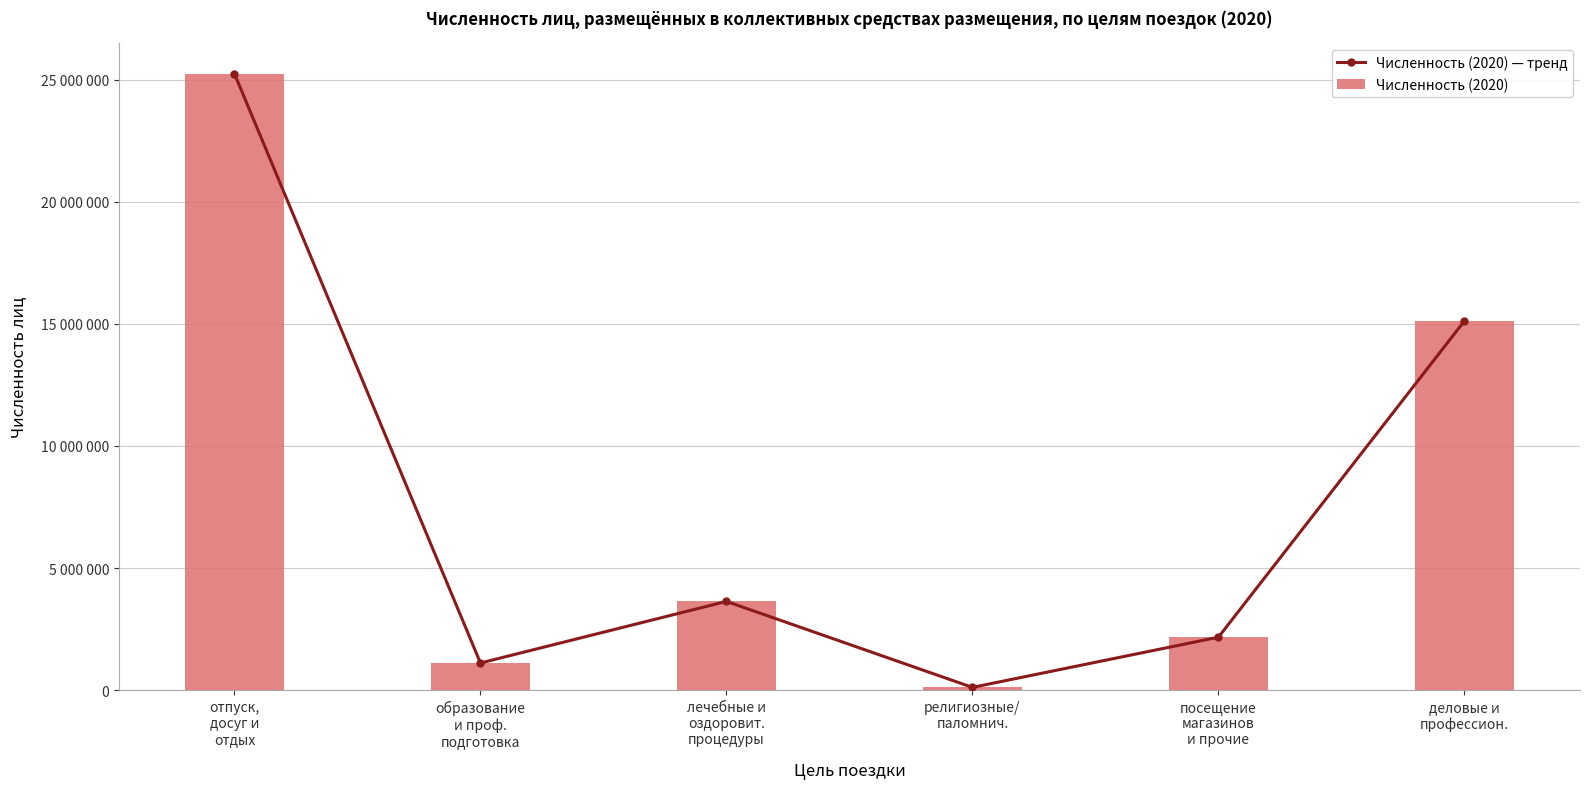

Reading left to right, extract all data points from this chart.

Численность (2020) — тренд: 25236379	1113246	3634672	114252	2169029	15114880
Численность (2020): 25236379	1113246	3634672	114252	2169029	15114880